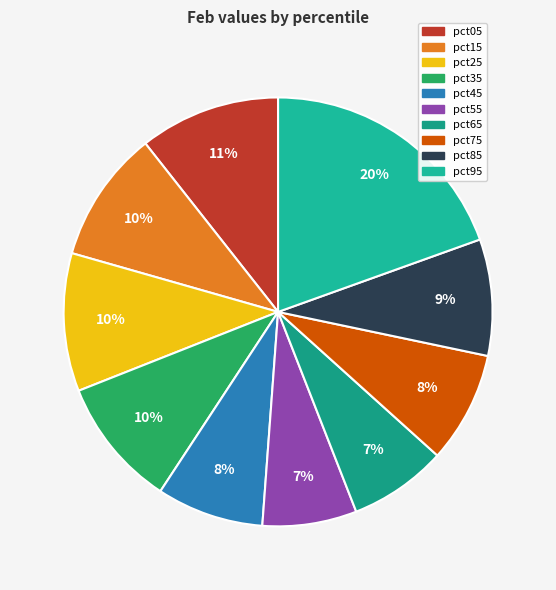

Do pct45 and pct25 together represent more than half of the pie?

No